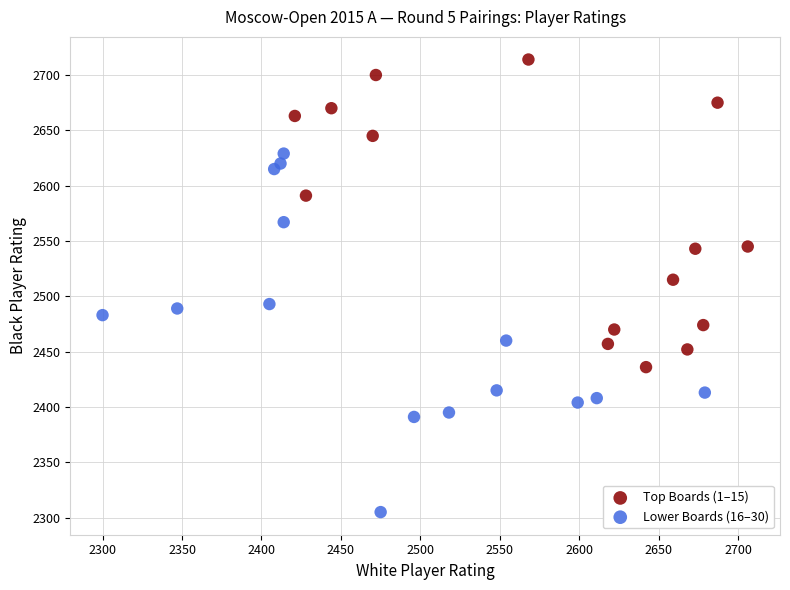

Which series reaches the minimum Y coordinate?

Lower Boards (16–30)